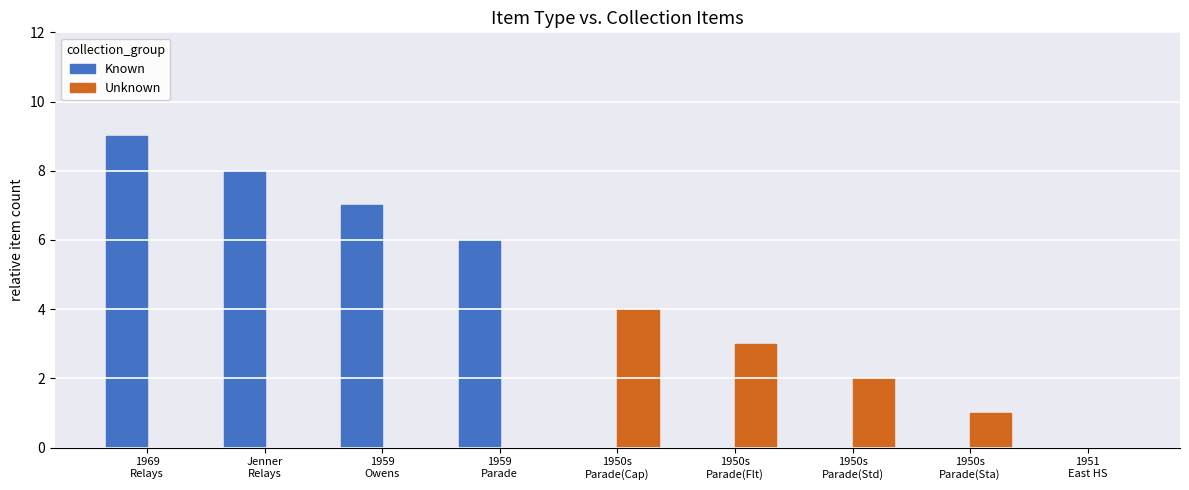

Is the value of Unknown at 1950s
Parade(Cap) greater than the value of Known at 1951
East HS?

Yes